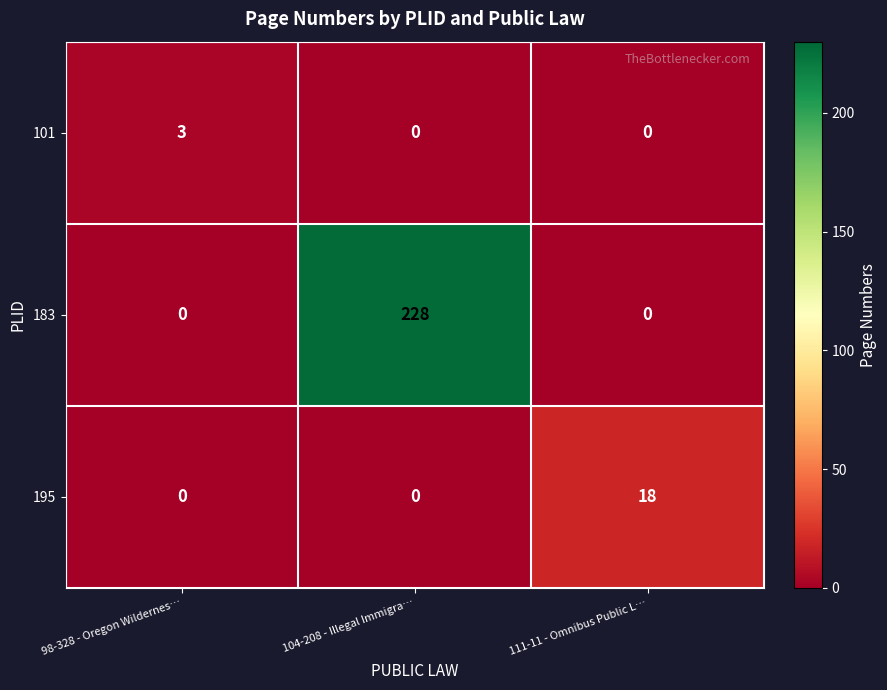

The value of 195 at 111-11 - Omnibus Public L… is 31. True or false?

False